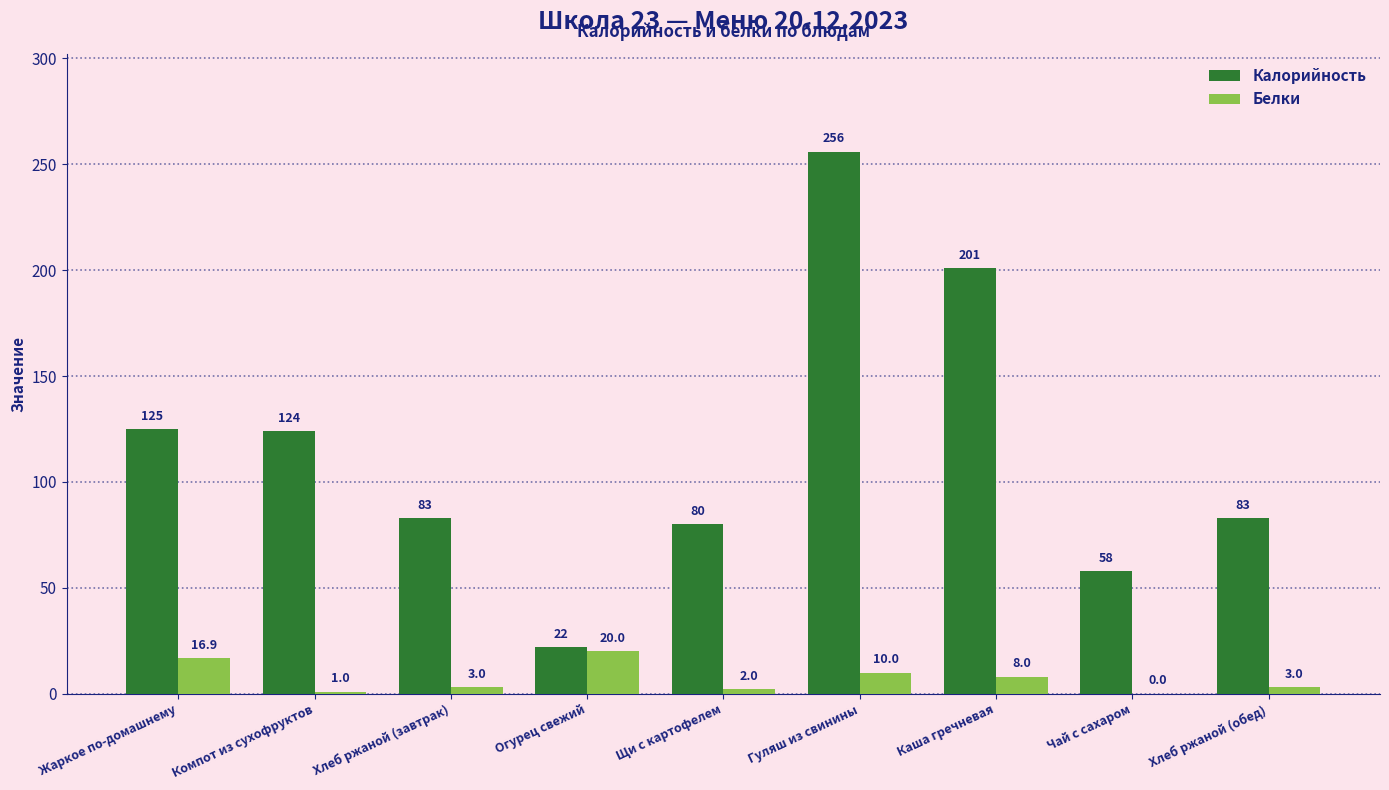

Is it true that Калорийность equals 30.4 at Щи с картофелем?

False